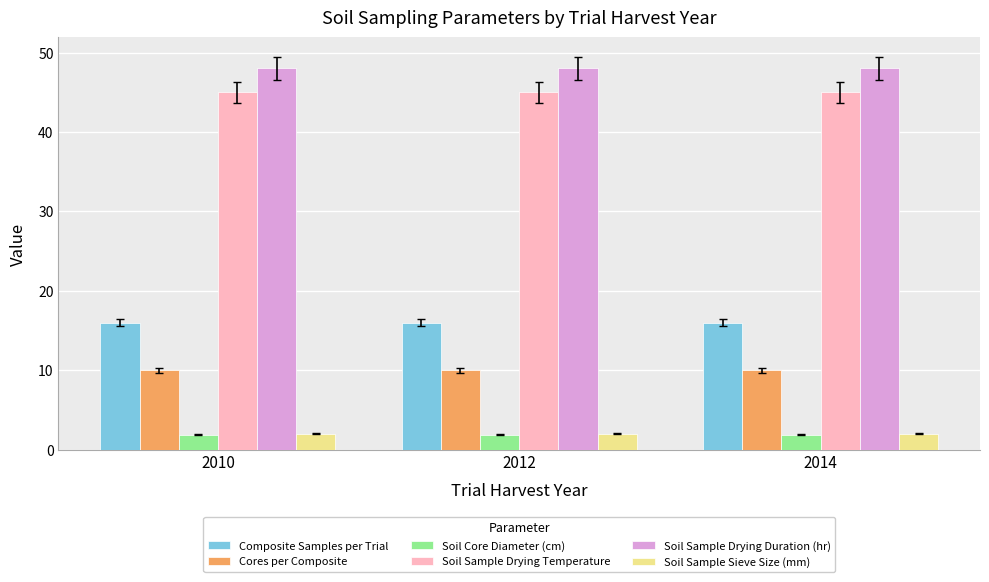

Read the Composite Samples per Trial value at 2010.

16.0